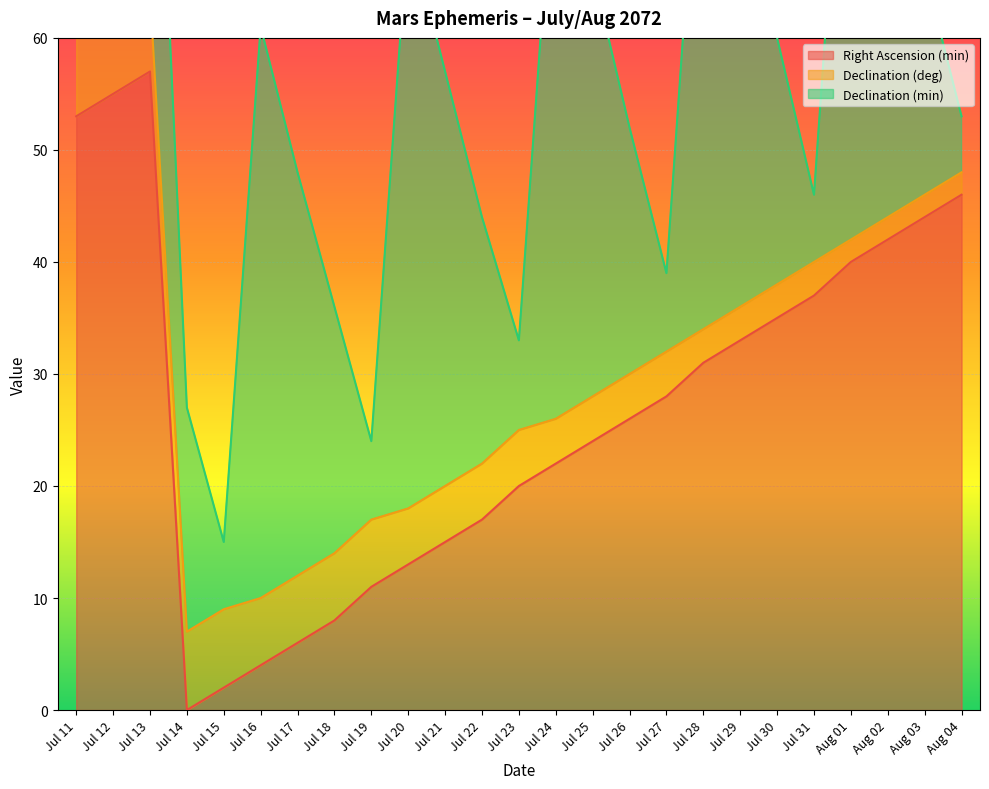

Which category has the lowest value across all series?

Jul 14